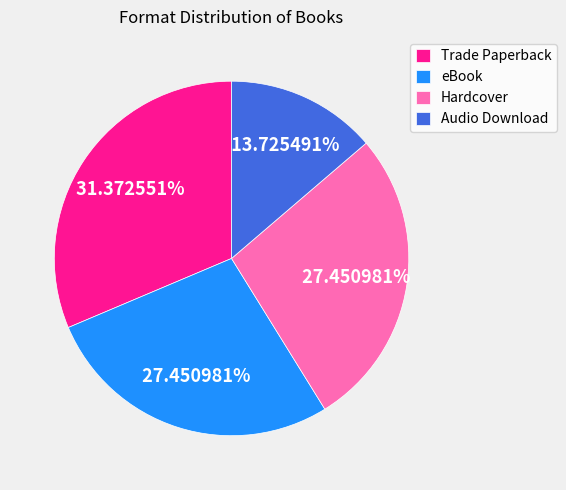

Between Trade Paperback and Audio Download, which is larger?

Trade Paperback